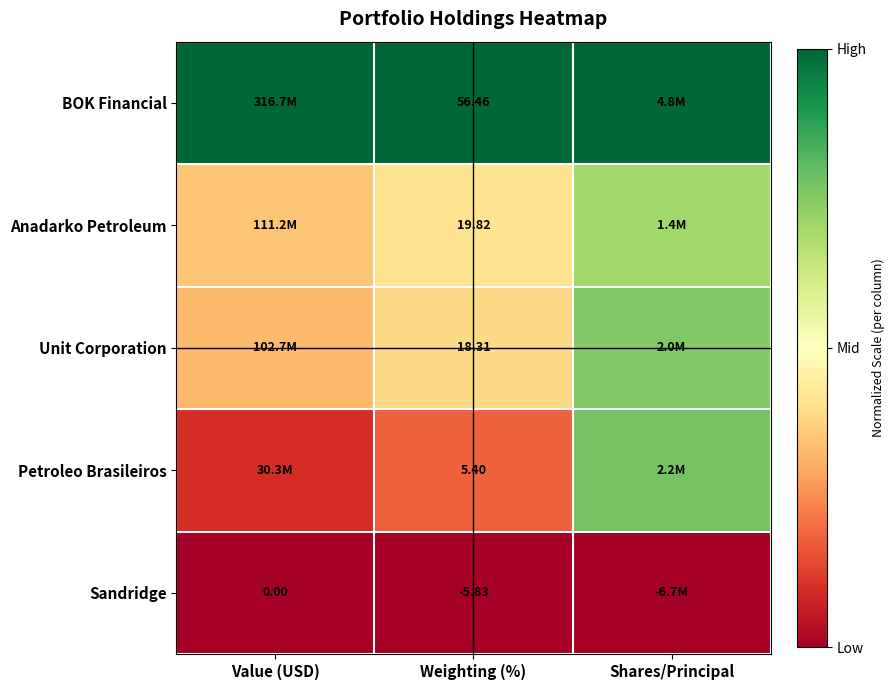

Rank the series at Value (USD) from lowest to highest value.

Sandridge, Petroleo Brasileiros, Unit Corporation, Anadarko Petroleum, BOK Financial